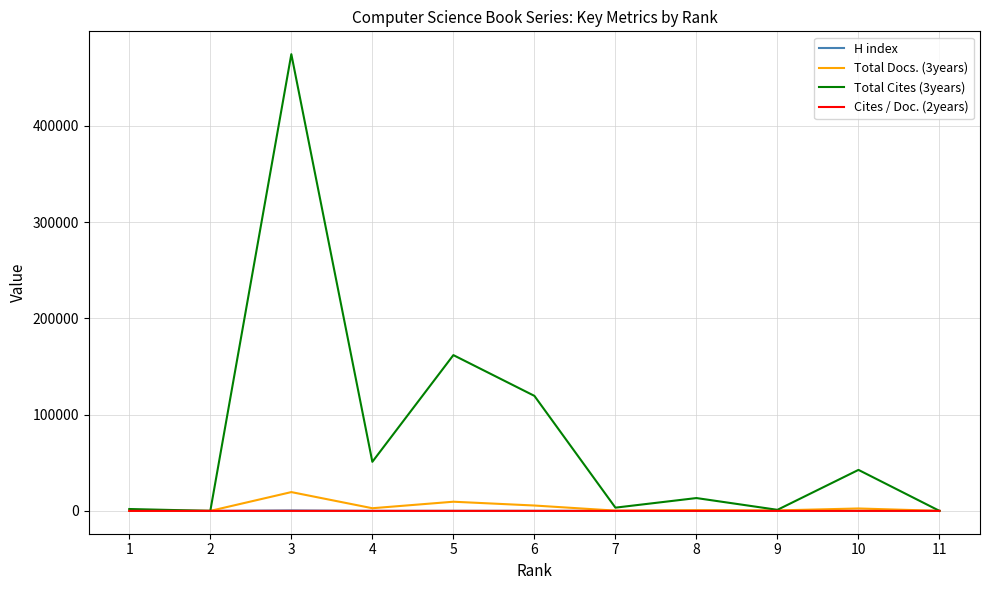

Which series has the largest total across all categories?

Total Cites (3years)